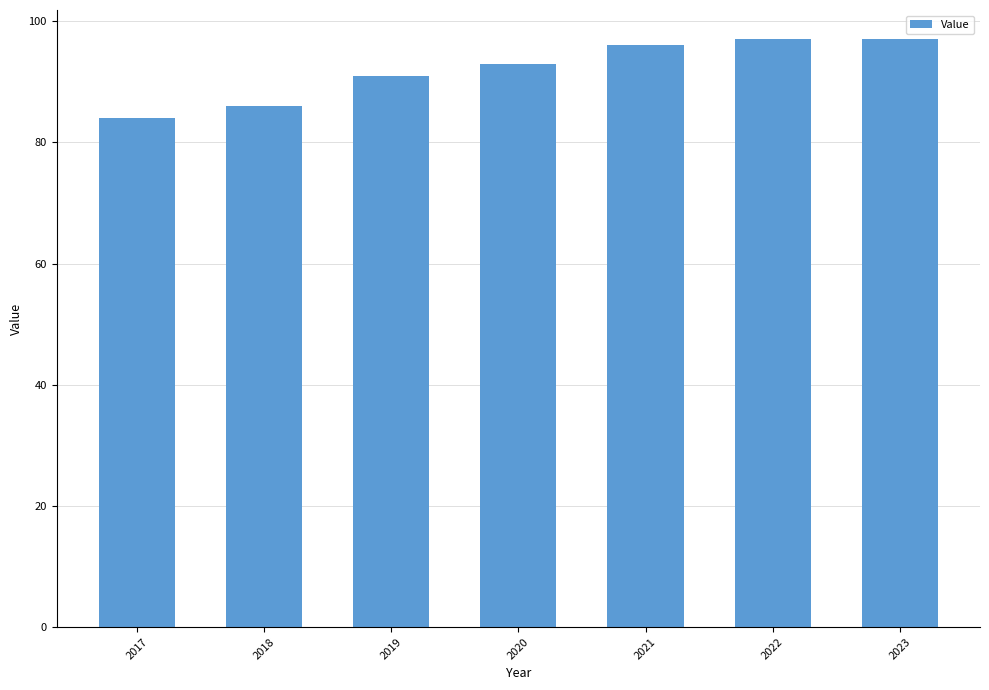

What is the average value?

92